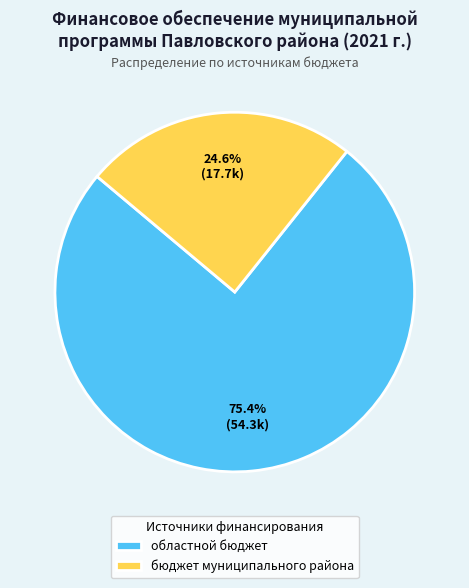

How many segments does this pie chart have?

2